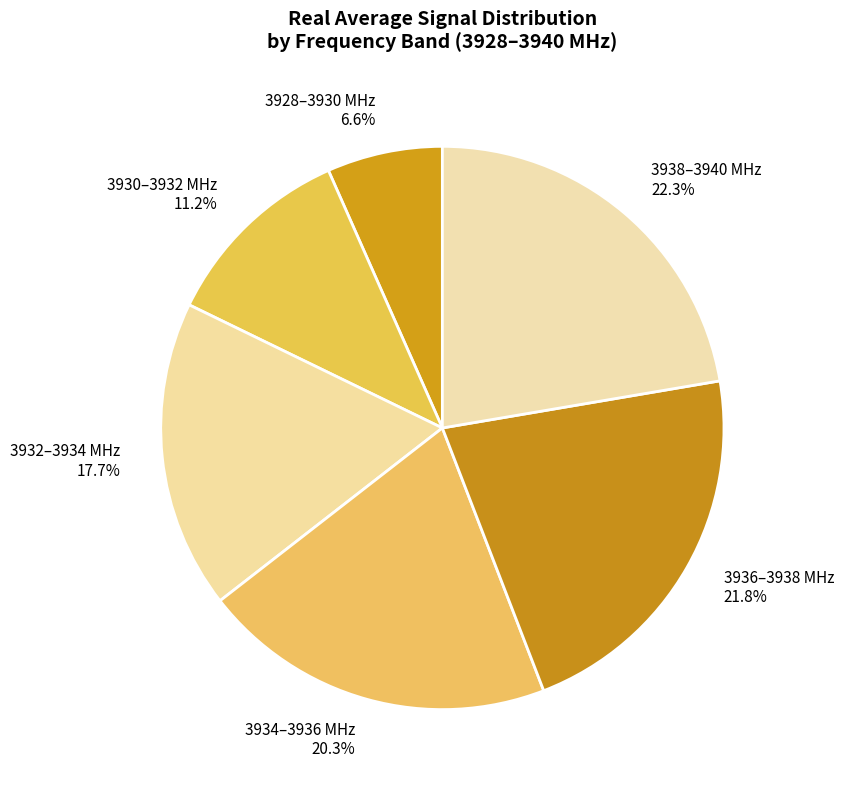

Is 3930–3932 MHz the majority of the pie?

No